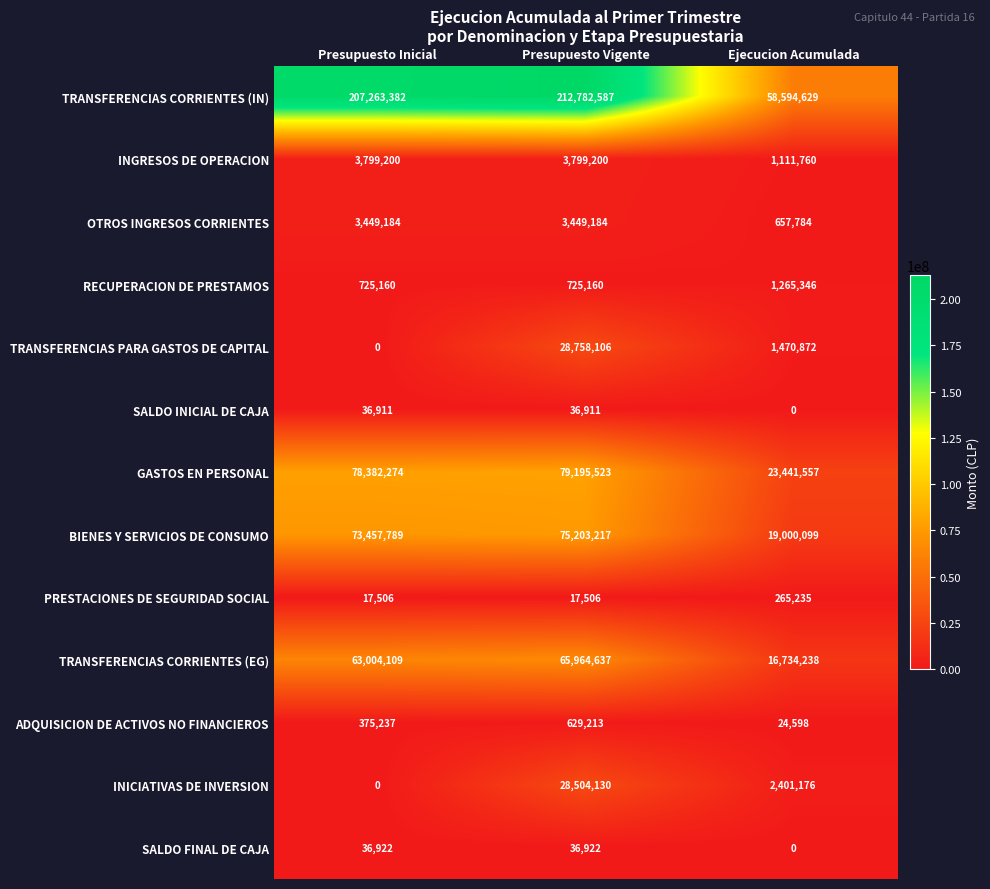

What is the difference between the SALDO INICIAL DE CAJA values at Ejecucion Acumulada and Presupuesto Inicial?

36911